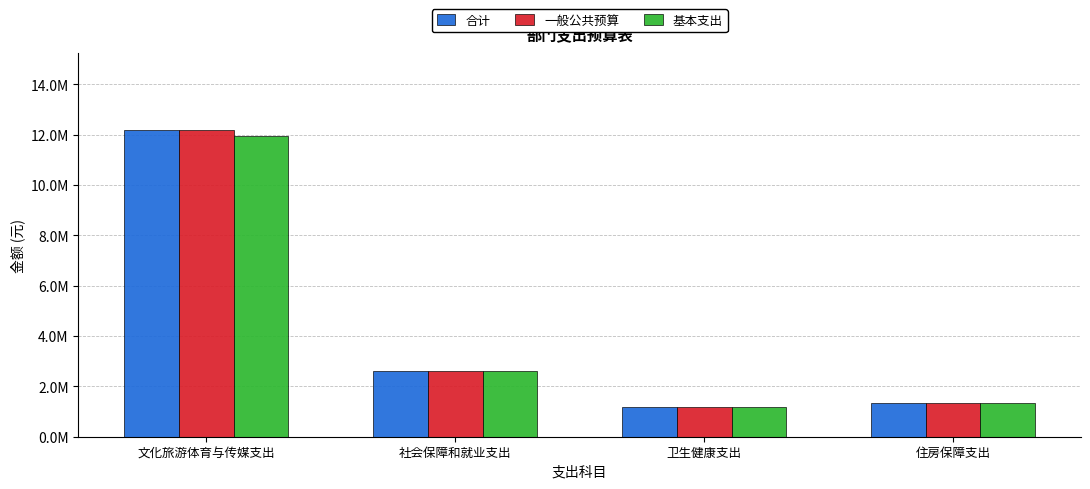

What is the difference between the second highest and second lowest values in the 一般公共预算 series?

1277360.0